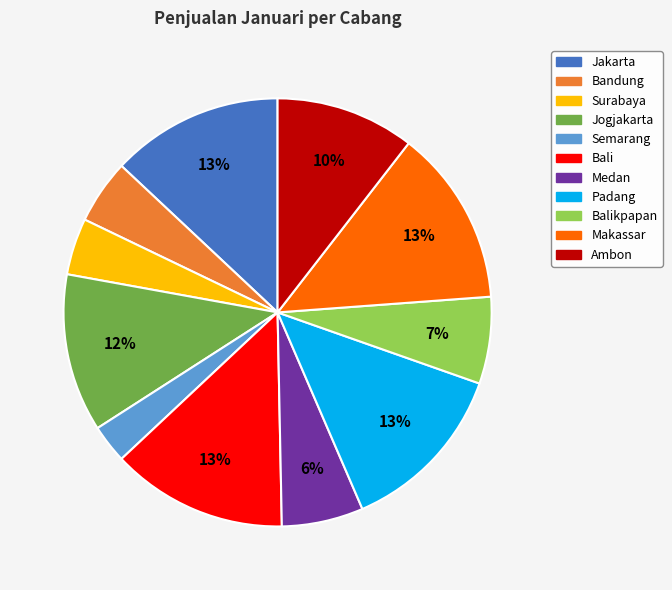

Is there any slice that represents more than half of the pie?

No